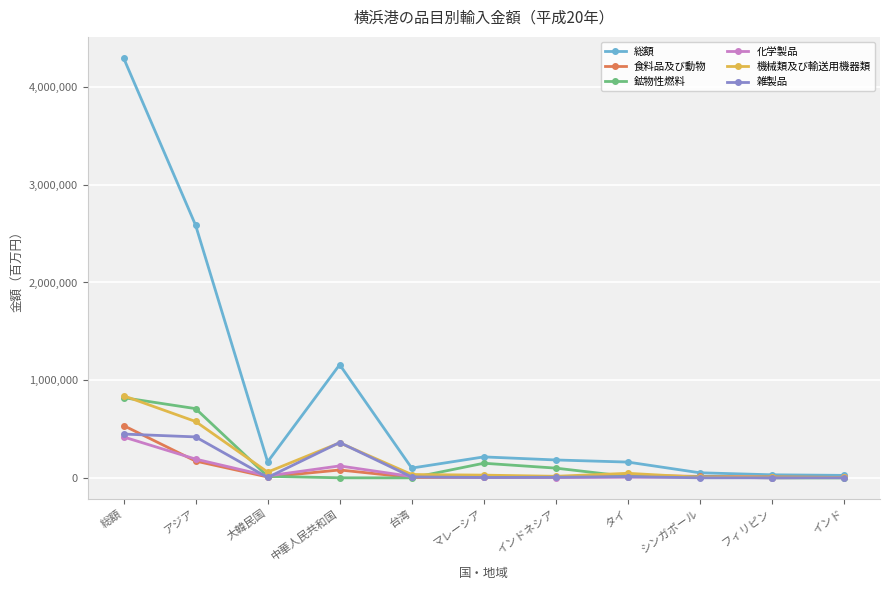

What is the average value of the 総額 series?

816006.0